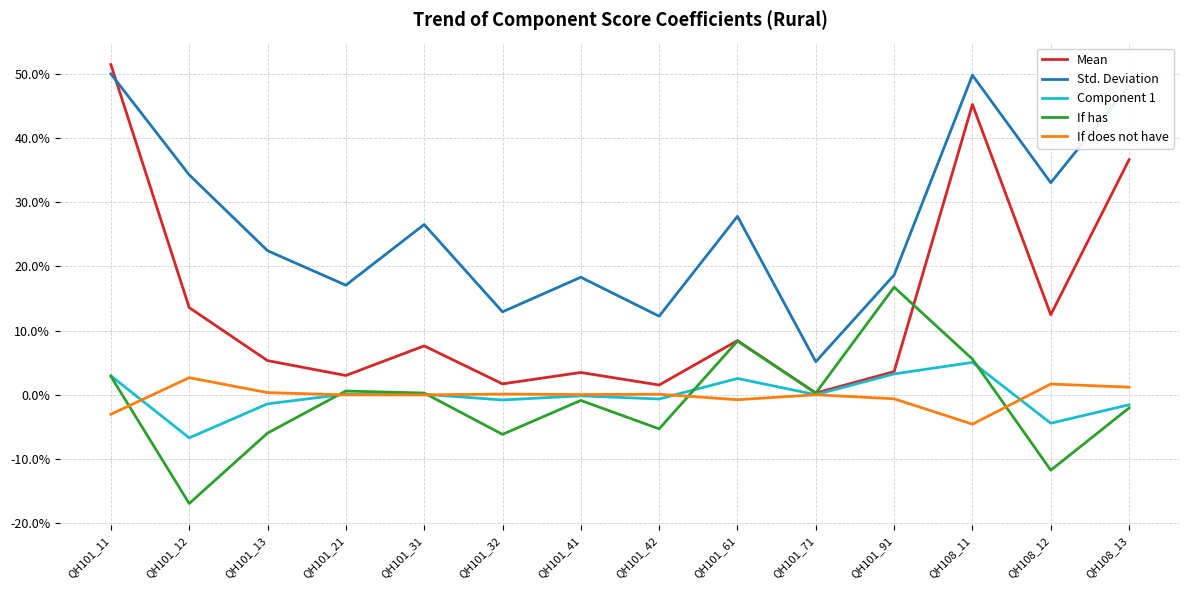

Does the chart display data point markers on the line(s)?

No